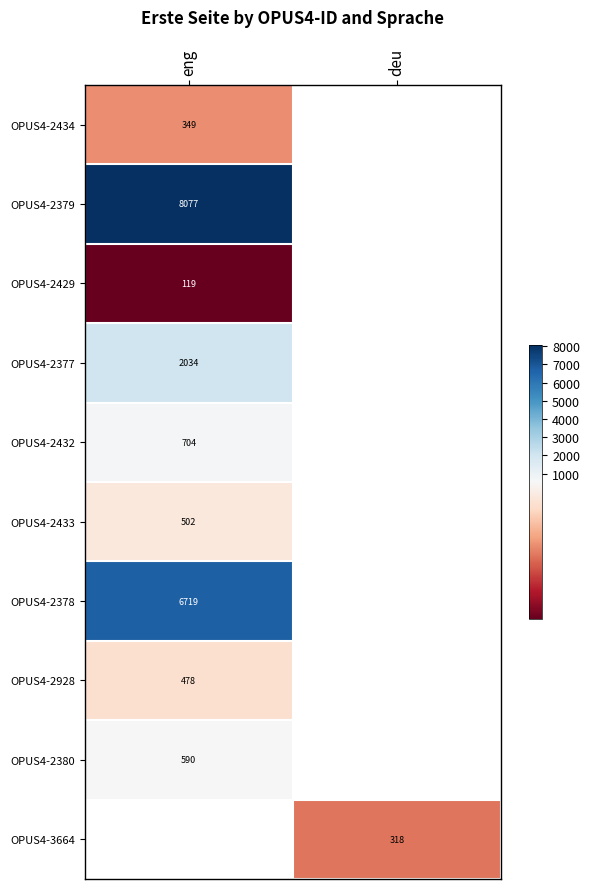

Which has a higher value, eng or deu?

deu